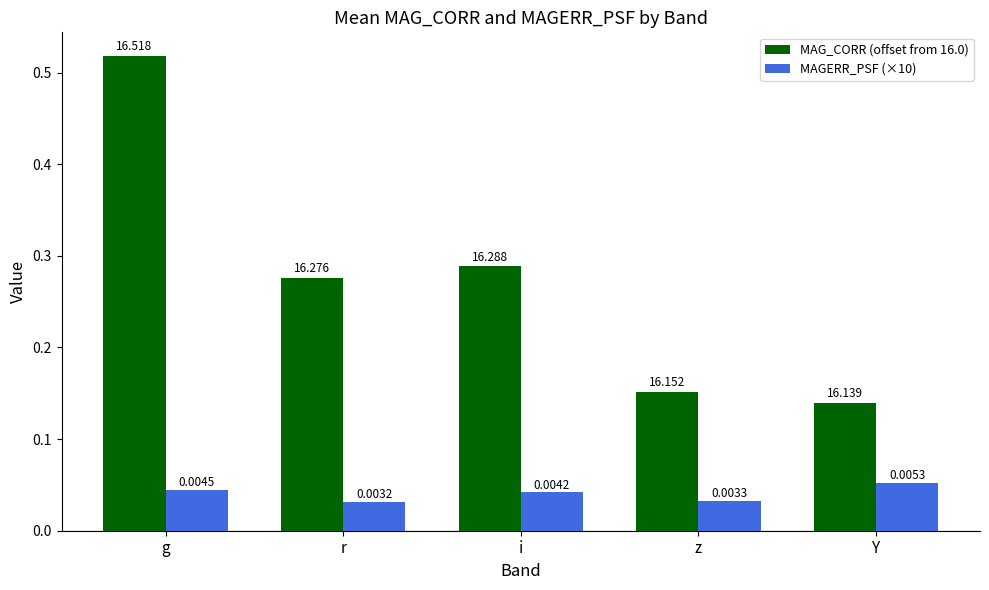

At which label is MAG_CORR (offset from 16.0) closest to 0?

Y